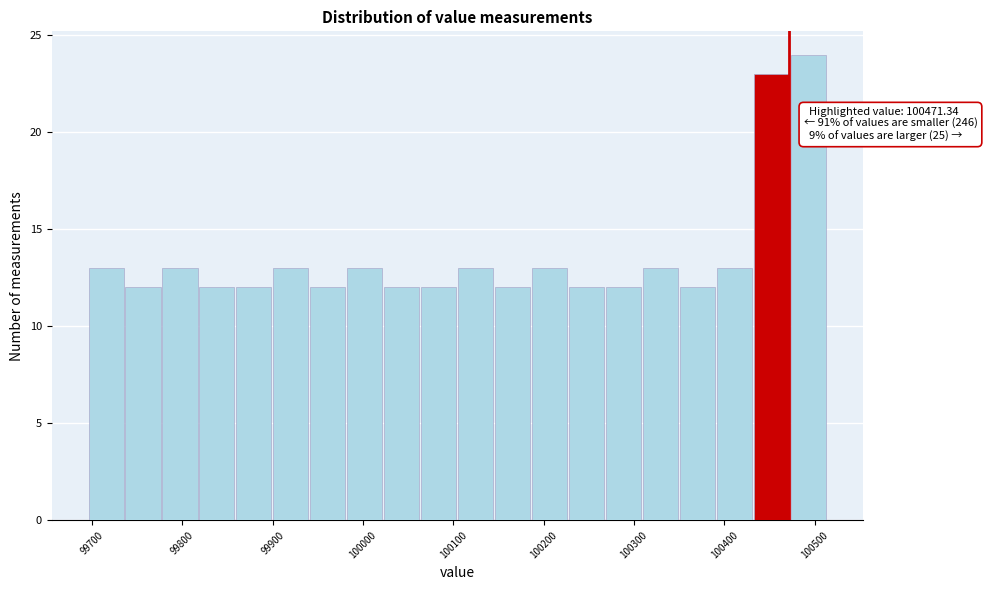

Over which range of the x-axis is the bar tallest?

100470 to 100510